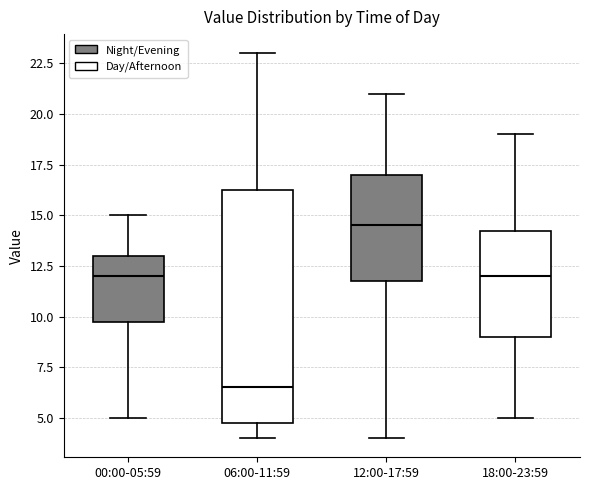

Where does the upper whisker of the box for 00:00-05:59 end on the y-axis? The values are not printed on the chart, so give them approximately, as read against the axis.

15.0